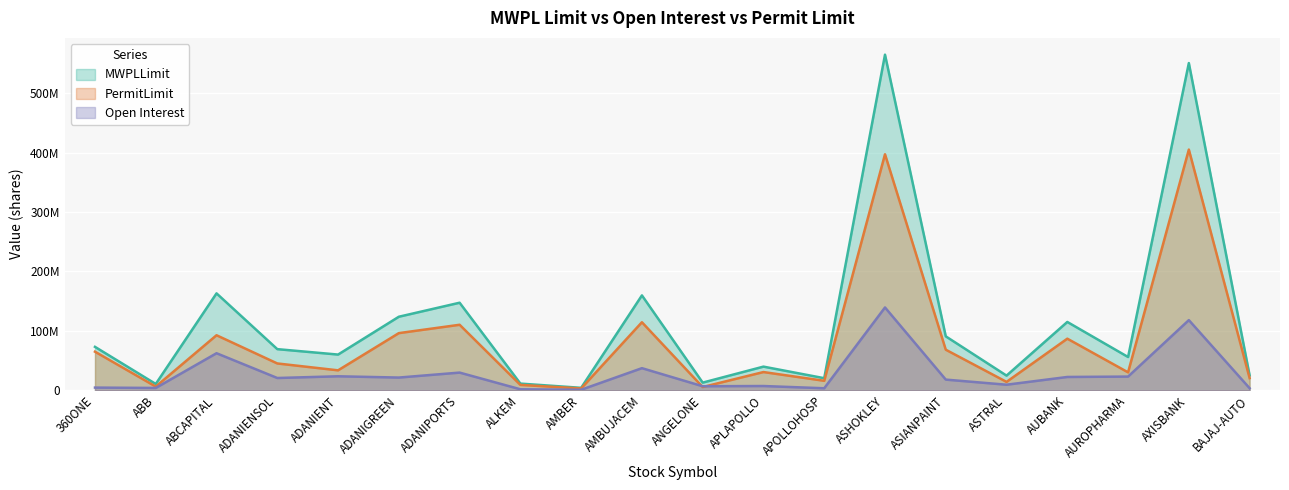

List the series in order of their overall mean, lowest first.

Open Interest, PermitLimit, MWPLLimit